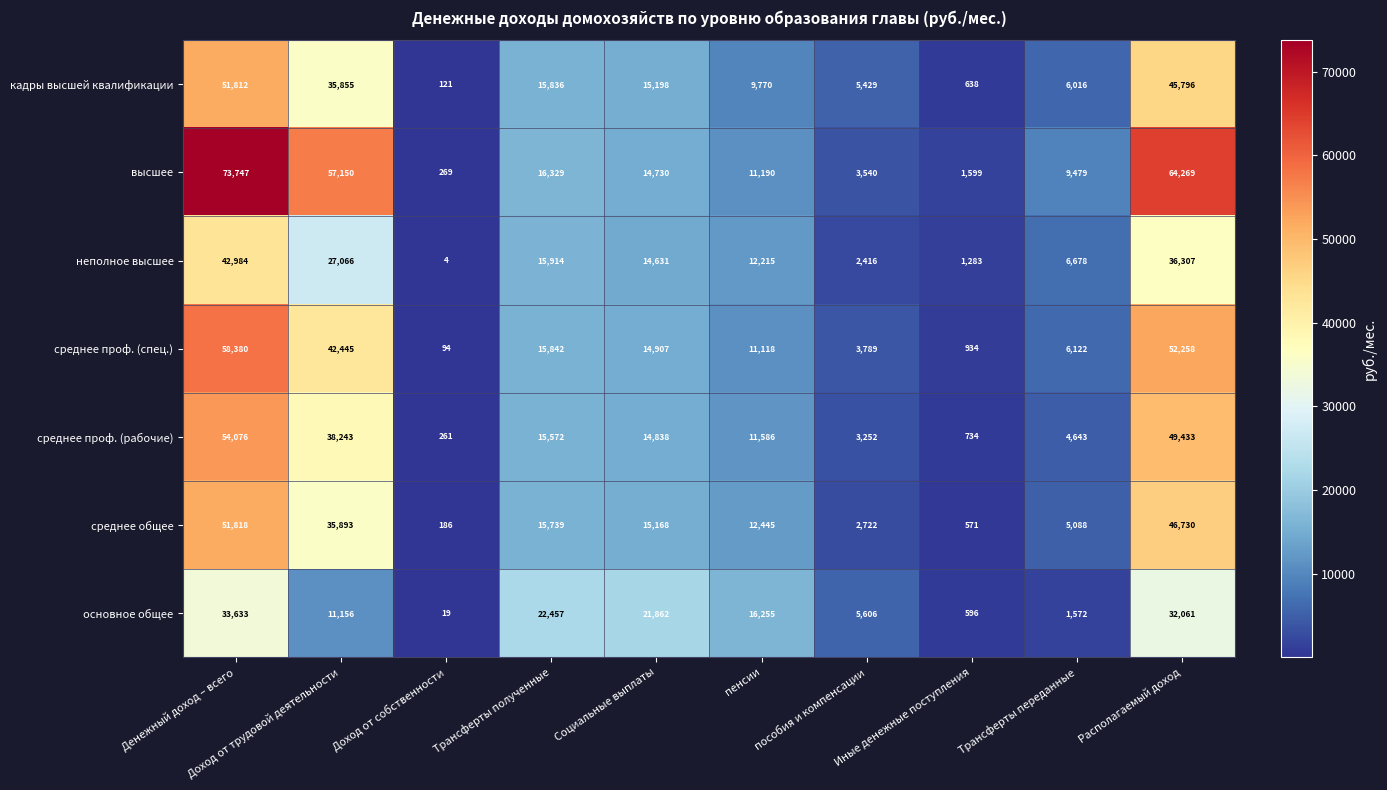

What is the greatest value displayed?

73747